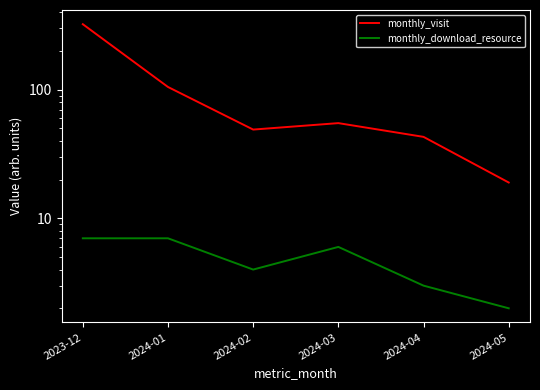

Rank the series at 2024-01 from highest to lowest value.

monthly_visit, monthly_download_resource